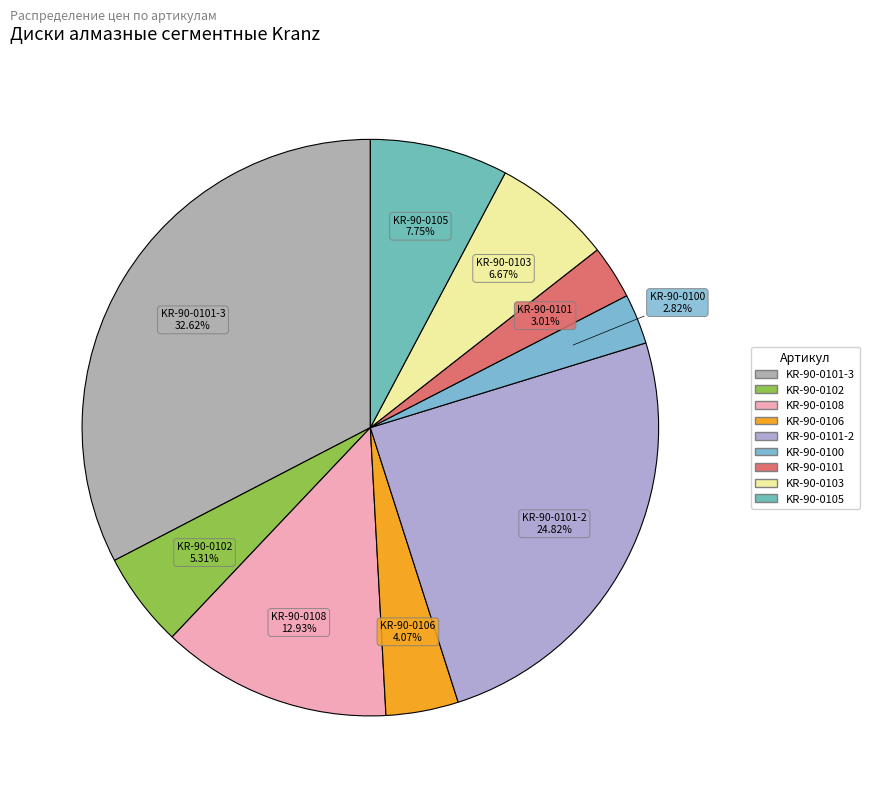

Count the number of slices in the pie.

9